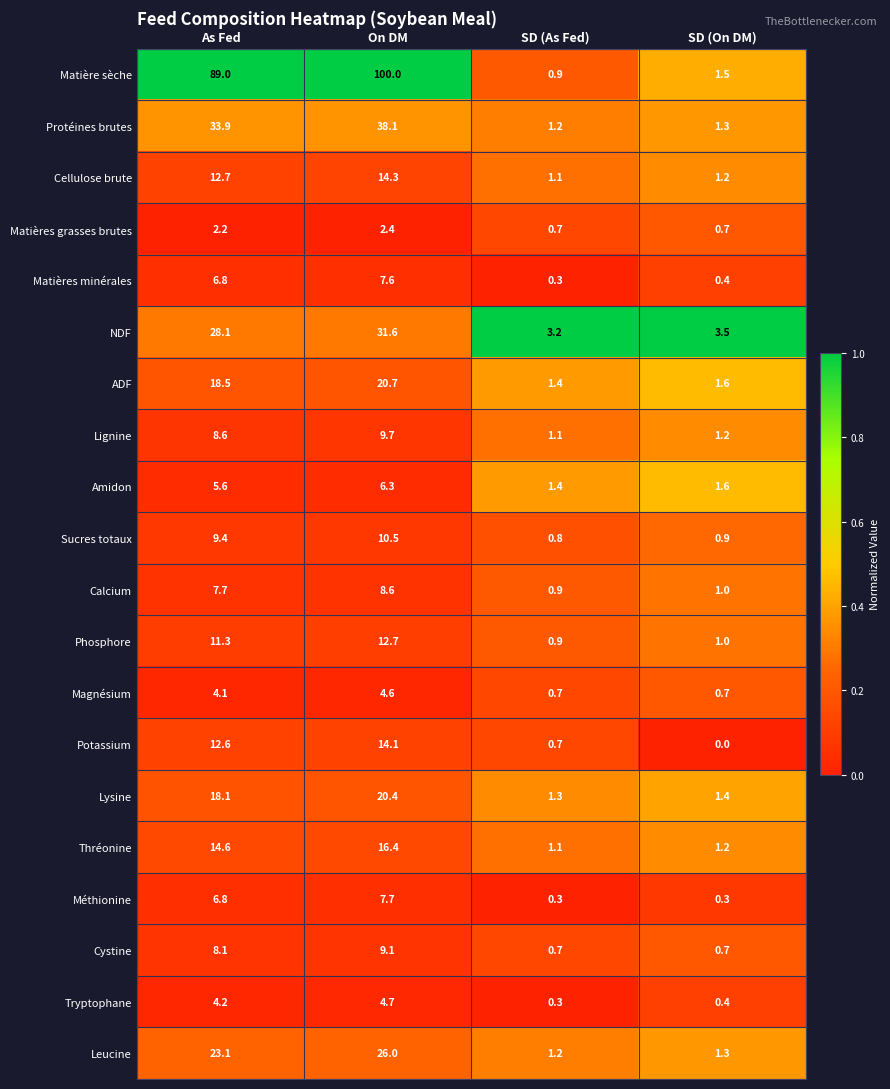

What is the total value across all series at SD (On DM)?

21.9